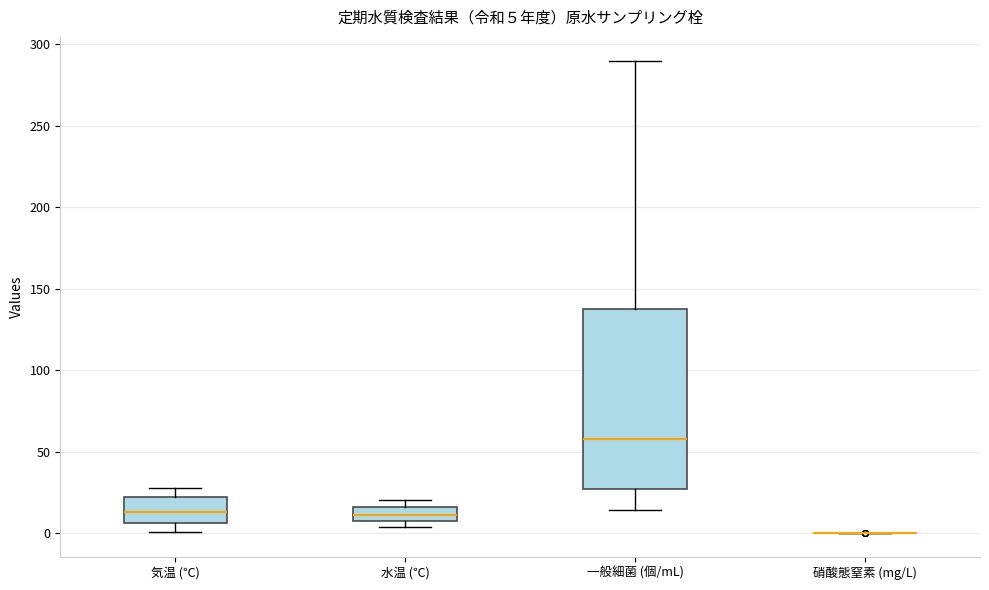

Which box is the tallest, from its lower edge to its upper edge?

一般細菌 (個/mL)